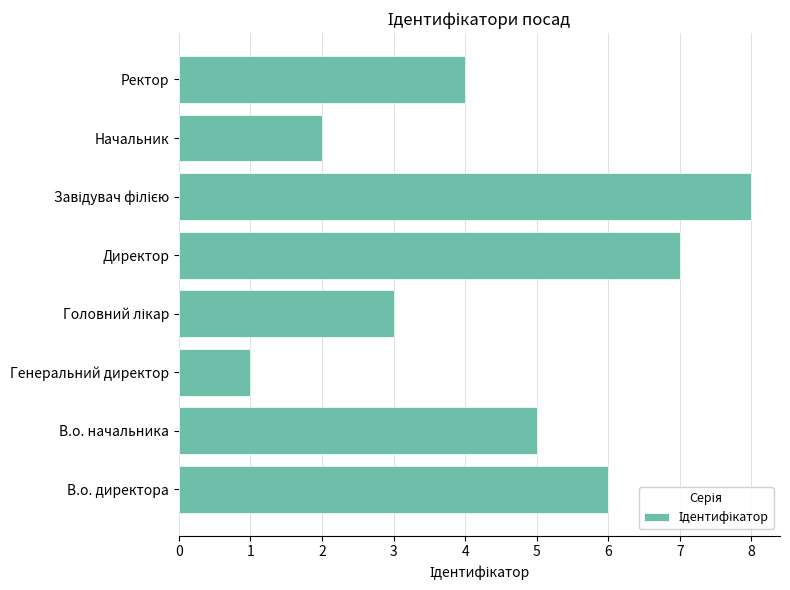

Which has a higher value, Генеральний директор or Начальник?

Начальник